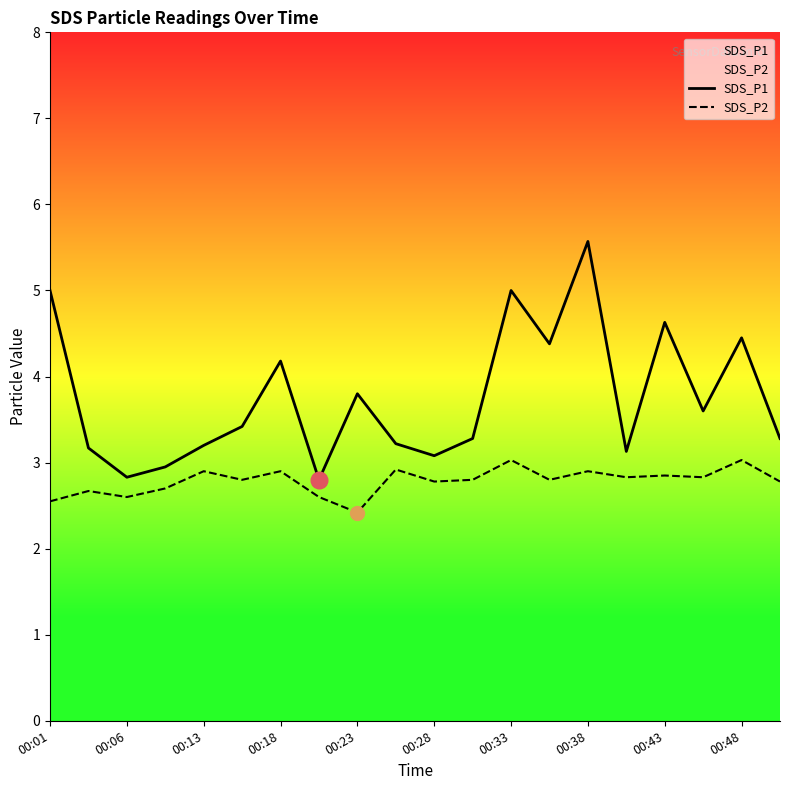

Count the number of data series in this chart.

2